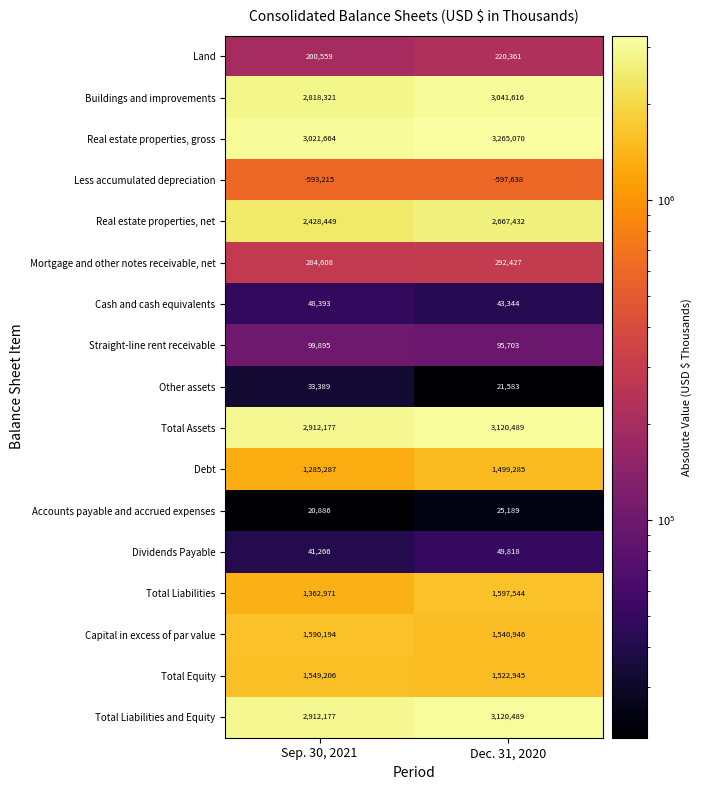

At which label does Accounts payable and accrued expenses reach its peak?

Dec. 31, 2020